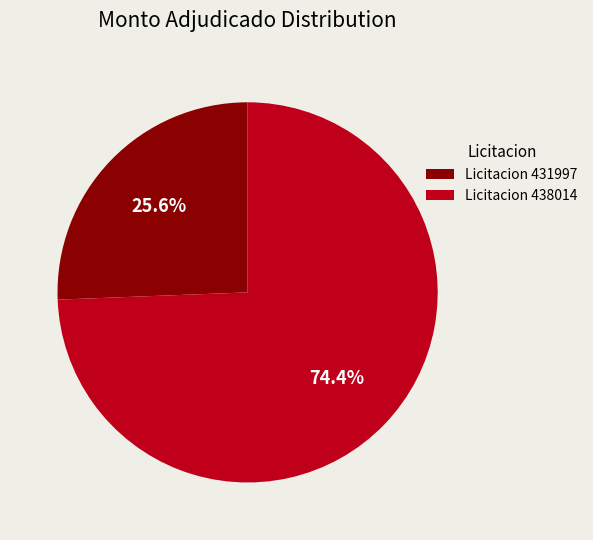

Which has a higher value, Licitacion 431997 or Licitacion 438014?

Licitacion 438014